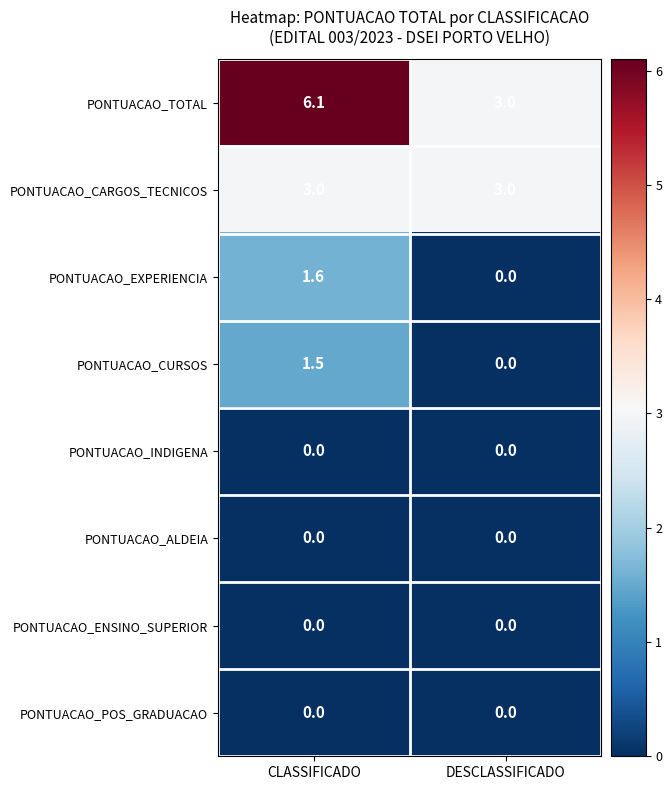

Which series has the widest spread of values?

PONTUACAO_TOTAL